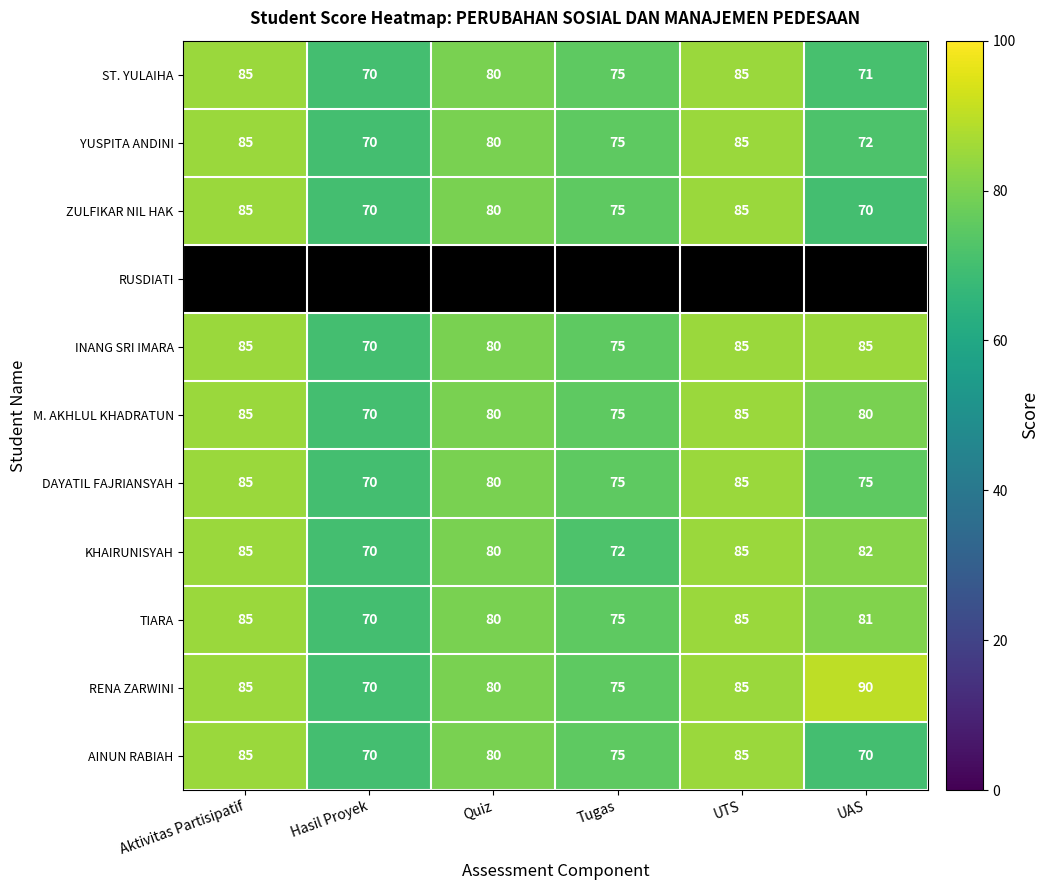

Between UAS and Quiz, which is larger?

Quiz